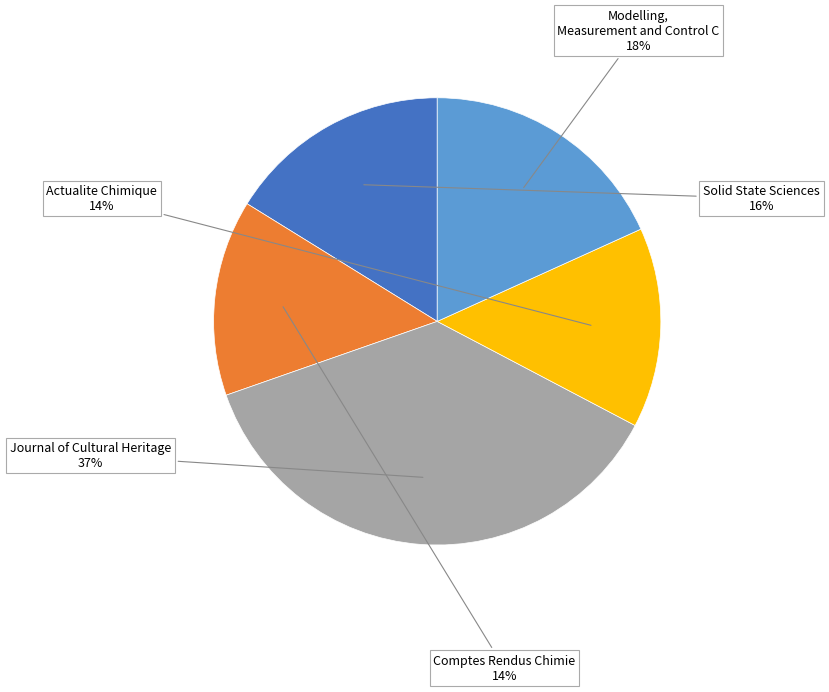

To the nearest percent, what is the average slice percentage?

20%